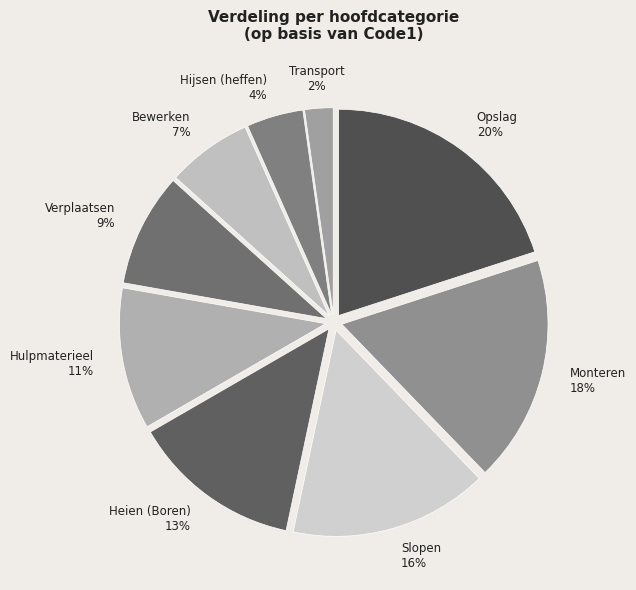

Count the number of slices in the pie.

9